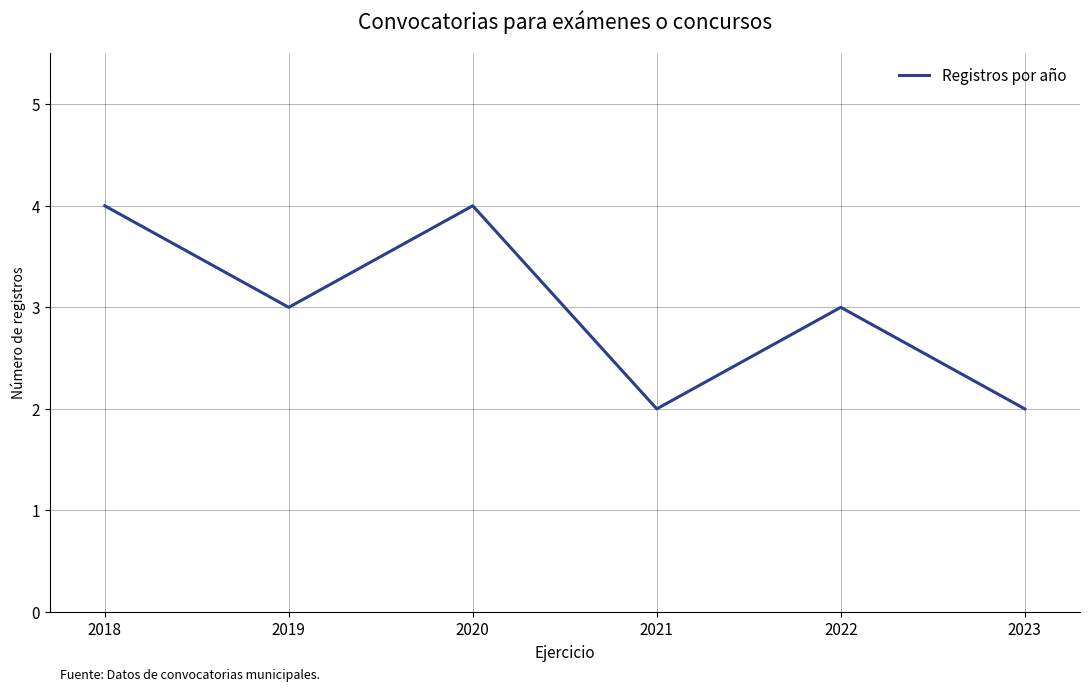

How many values are between 2 and 4?

6